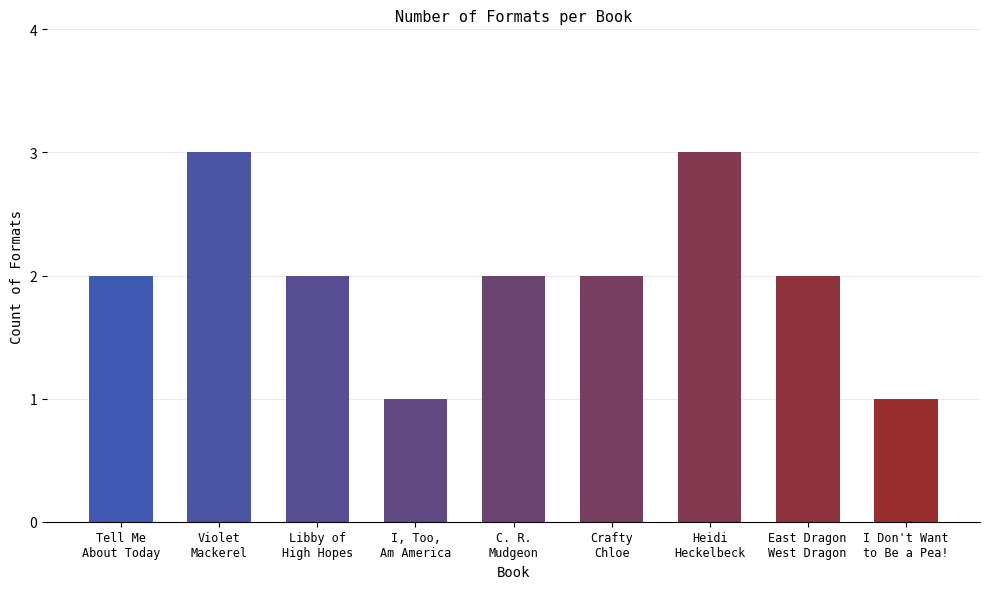

How many bars are there in total?

9